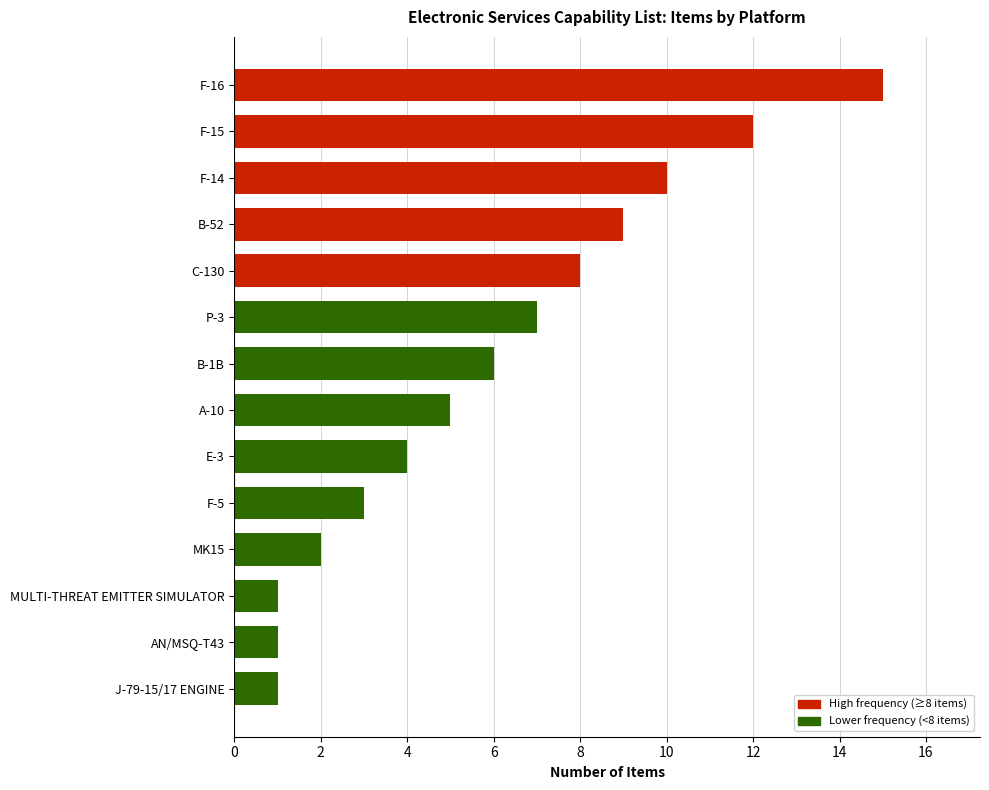

Between F-5 and B-52, which is larger?

B-52